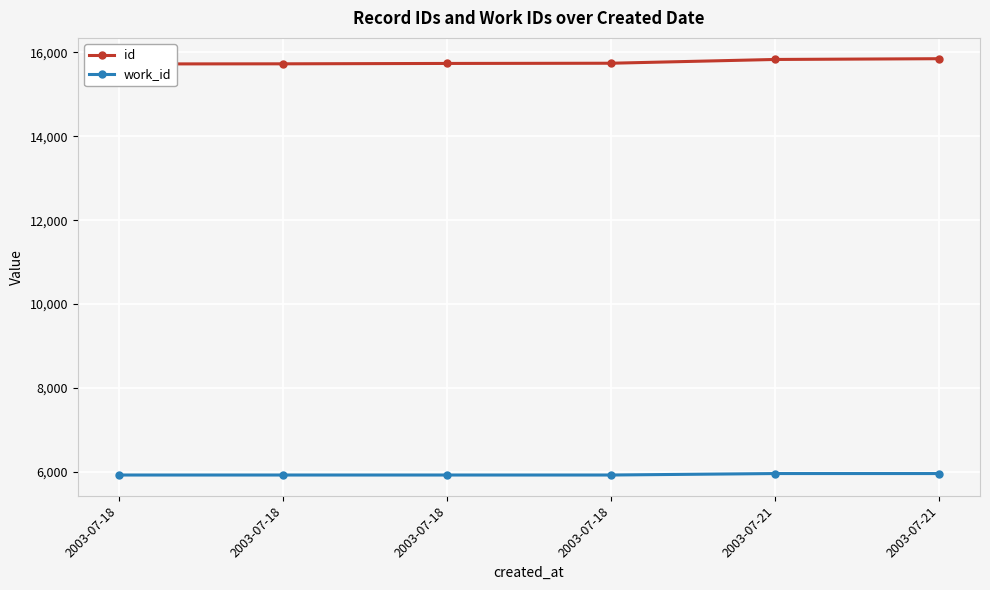

Which series changed the most between 2003-07-18 and 2003-07-21?

id